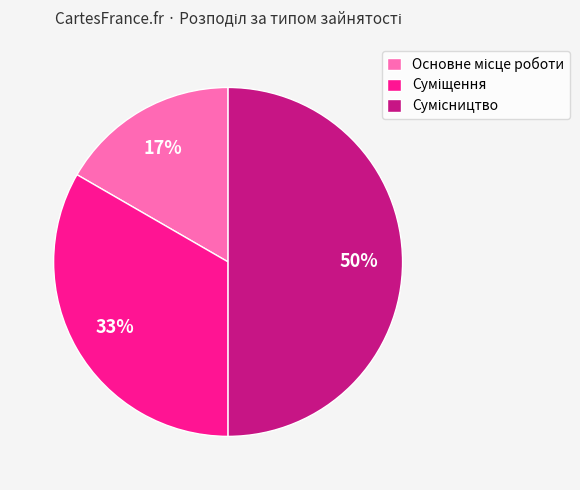

To the nearest percent, what is the difference between the largest and smallest slice percentages?

33%